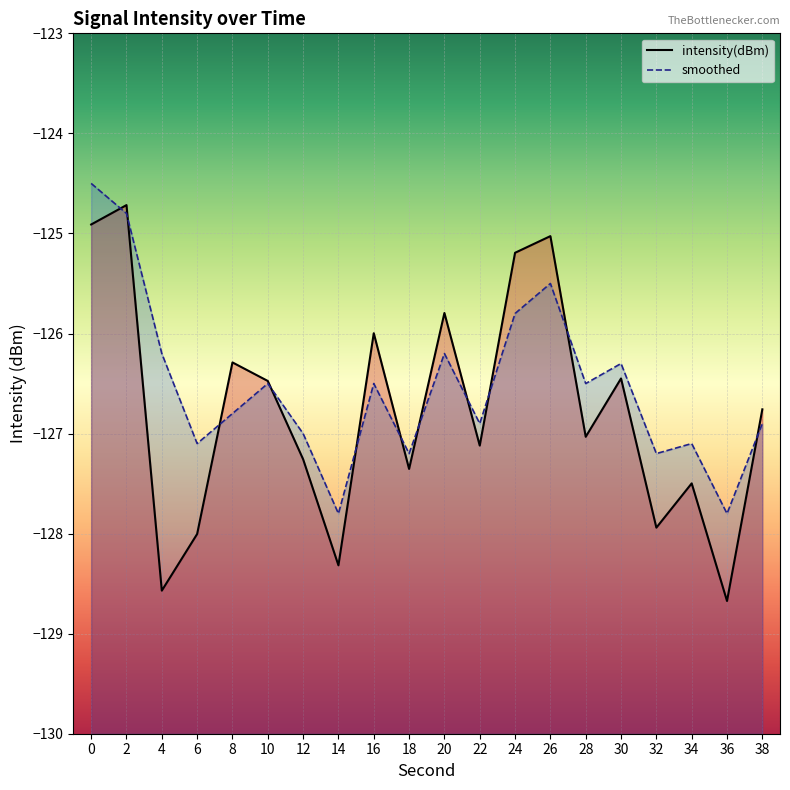

What is the difference between the second highest and second lowest values in the smoothed series?

3.0